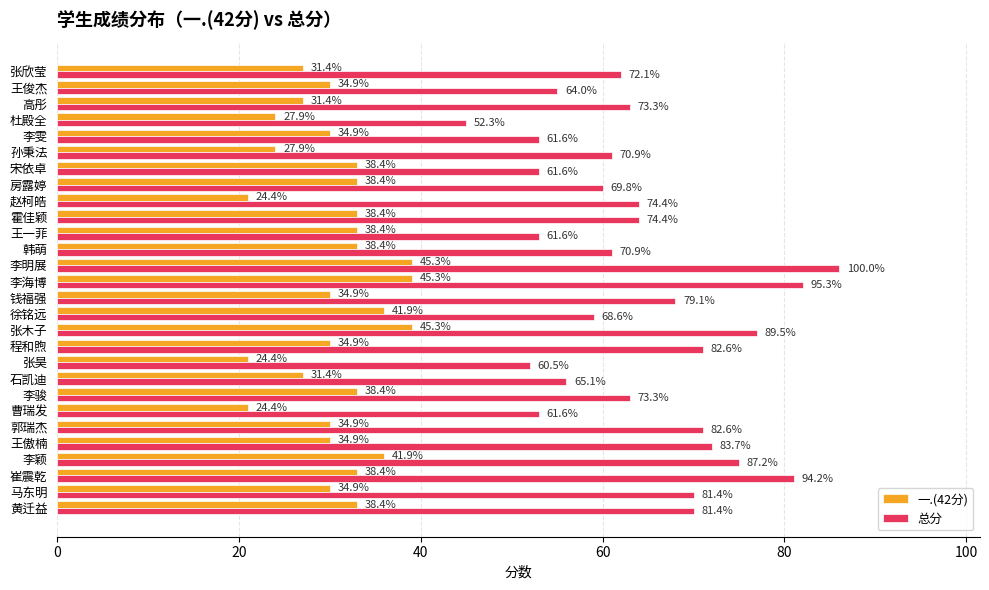

What are all the series names shown in the legend?

一.(42分), 总分